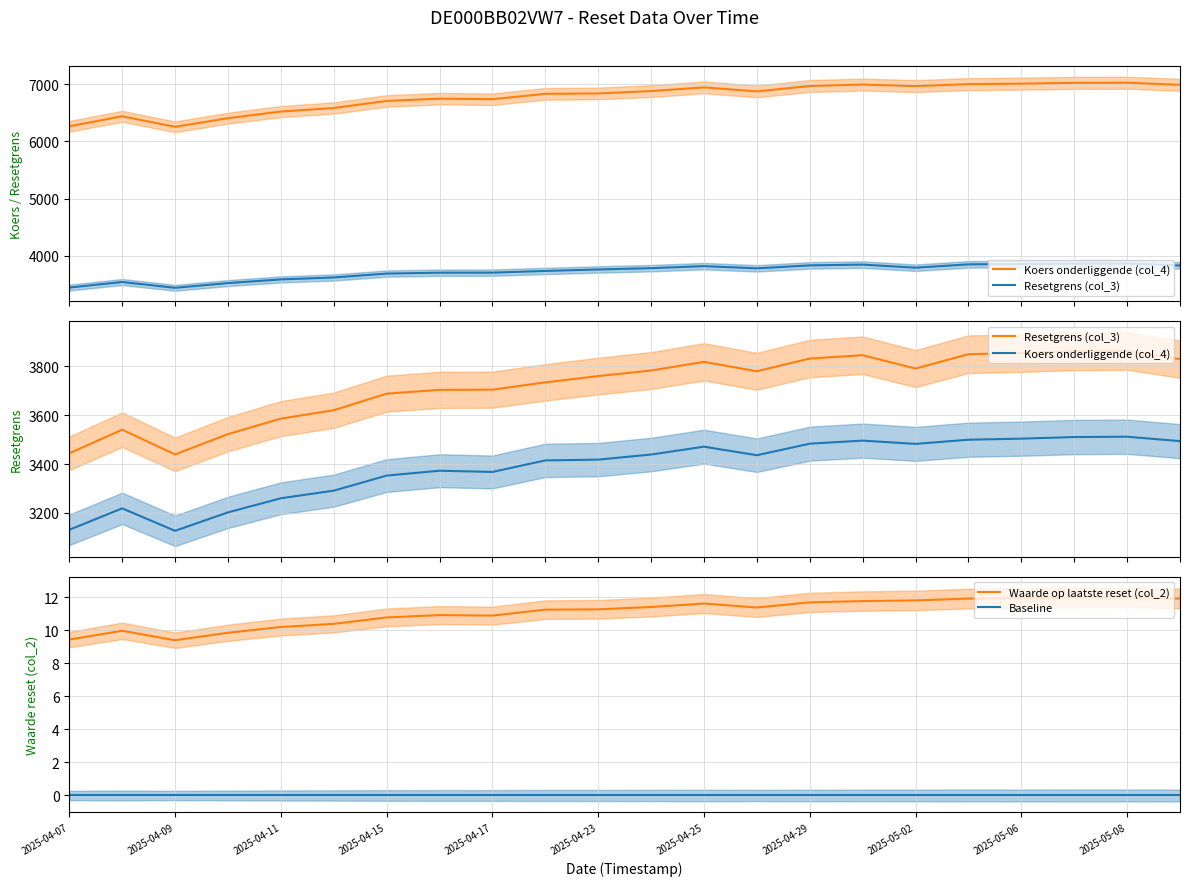

True or false: Baseline has more than 0 interior local peaks.

False